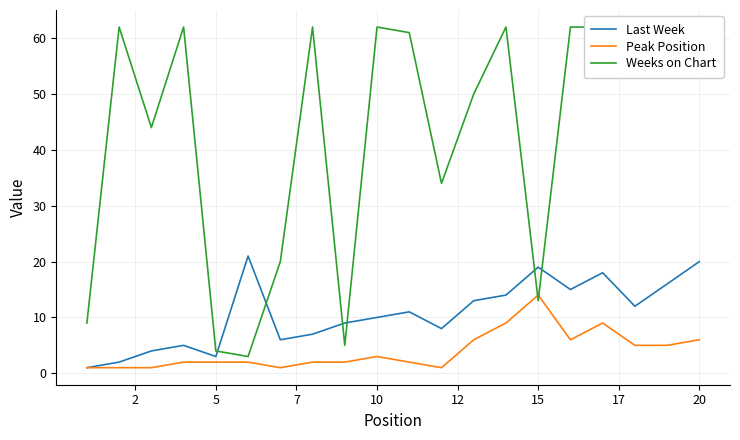

The value of Peak Position at 5 is 2. True or false?

True